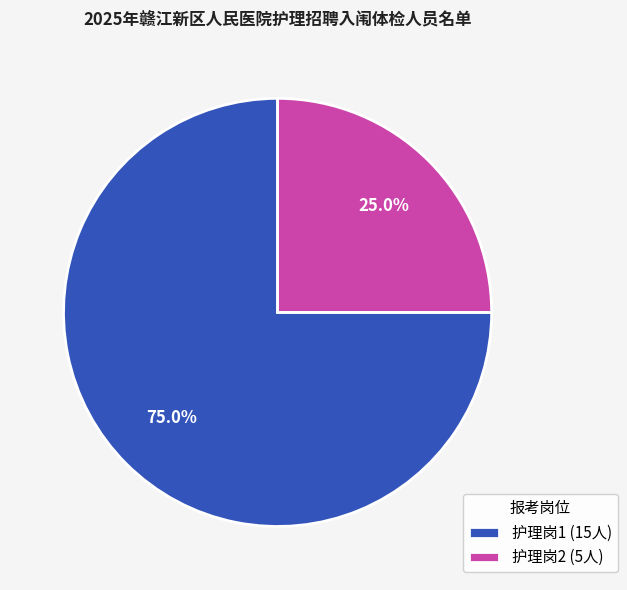

Rank the categories by value from lowest to highest.

护理岗2, 护理岗1